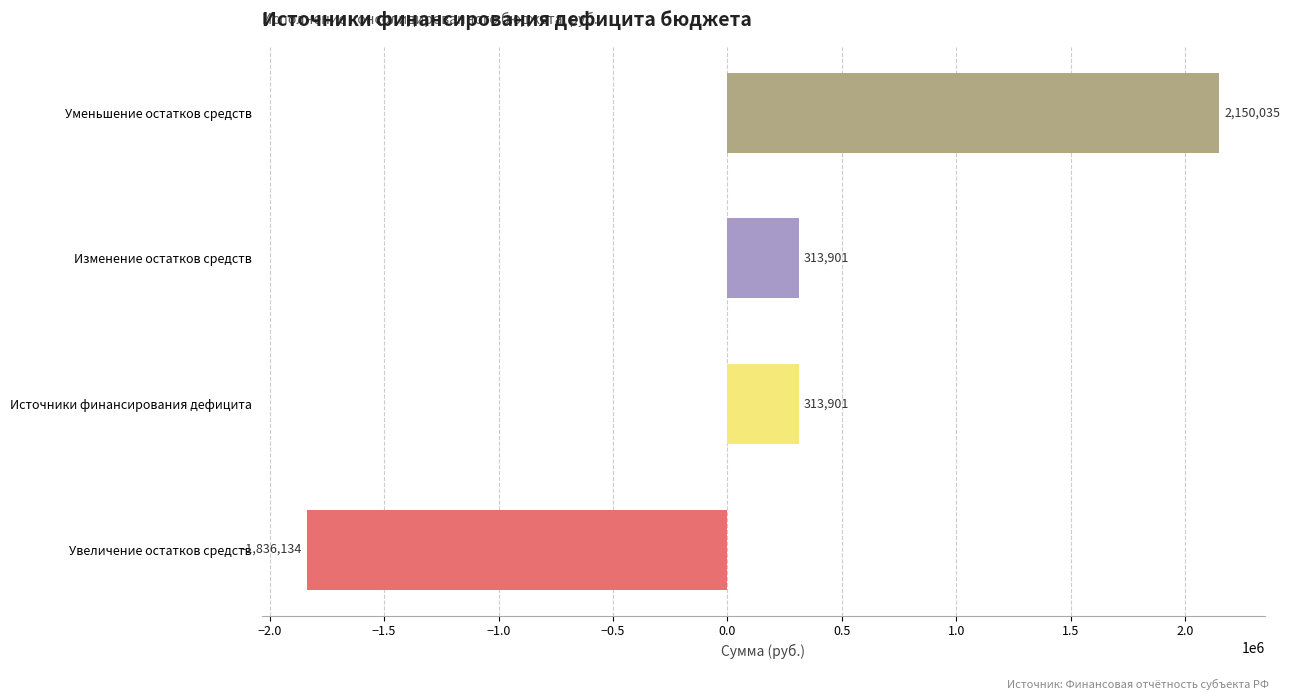

Is it true that the value at Увеличение остатков средств is -1836133.5?

True